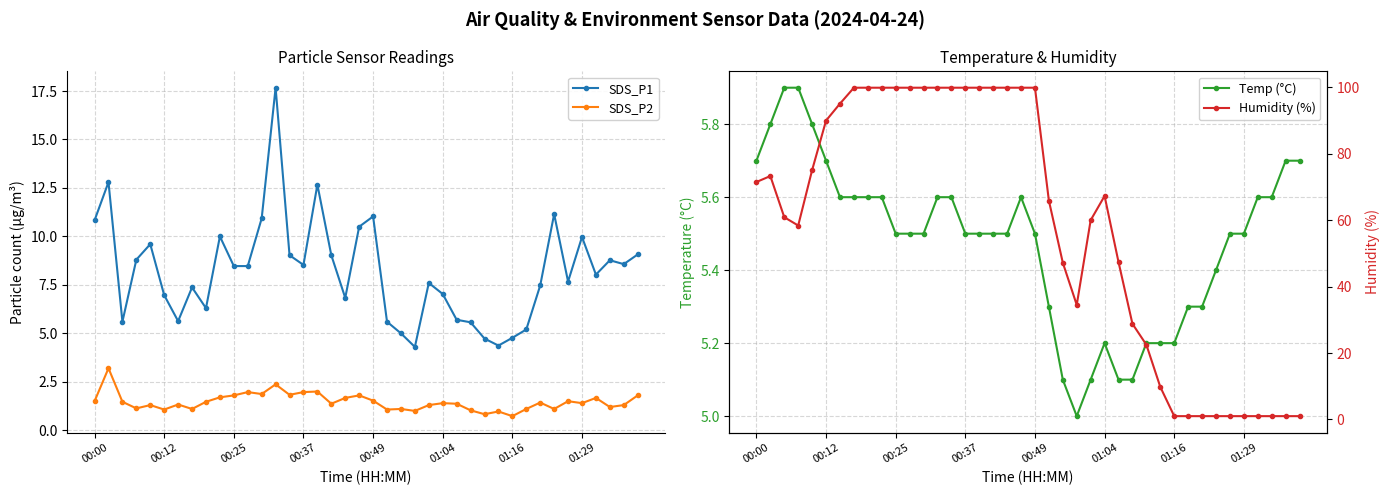

Reading right to left, transcribe all the data shown in this chart.

SDS_P1: 9.1	8.6	8.8	8.0	10.0	7.7	11.2	7.5	5.2	4.8	4.4	4.7	5.6	5.7	7.0	7.6	4.3	5.0	5.6	11.0	10.5	6.8	9.0	12.7	8.5	9.0	17.7	10.9	8.5	8.5	10.0	6.3	7.4	5.6	7.0	9.6	8.8	5.6	12.8	10.8
SDS_P2: 1.8	1.3	1.2	1.7	1.4	1.5	1.1	1.4	1.1	0.7	1.0	0.8	1.0	1.4	1.4	1.3	1.0	1.1	1.1	1.5	1.8	1.7	1.4	2.0	2.0	1.8	2.4	1.9	2.0	1.8	1.7	1.5	1.1	1.3	1.1	1.3	1.1	1.5	3.2	1.5
Temp (°C): 5.7	5.7	5.6	5.6	5.5	5.5	5.4	5.3	5.3	5.2	5.2	5.2	5.1	5.1	5.2	5.1	5.0	5.1	5.3	5.5	5.6	5.5	5.5	5.5	5.5	5.6	5.6	5.5	5.5	5.5	5.6	5.6	5.6	5.6	5.7	5.8	5.9	5.9	5.8	5.7
Humidity (%): 1.0	1.0	1.0	1.0	1.0	1.0	1.0	1.0	1.0	1.0	9.8	22.5	28.8	47.4	67.3	60.0	34.5	47.2	65.9	99.9	99.9	99.9	99.9	99.9	99.9	99.9	99.9	99.9	99.9	99.9	99.9	99.9	99.9	95.1	90.0	75.1	58.4	60.9	73.3	71.5